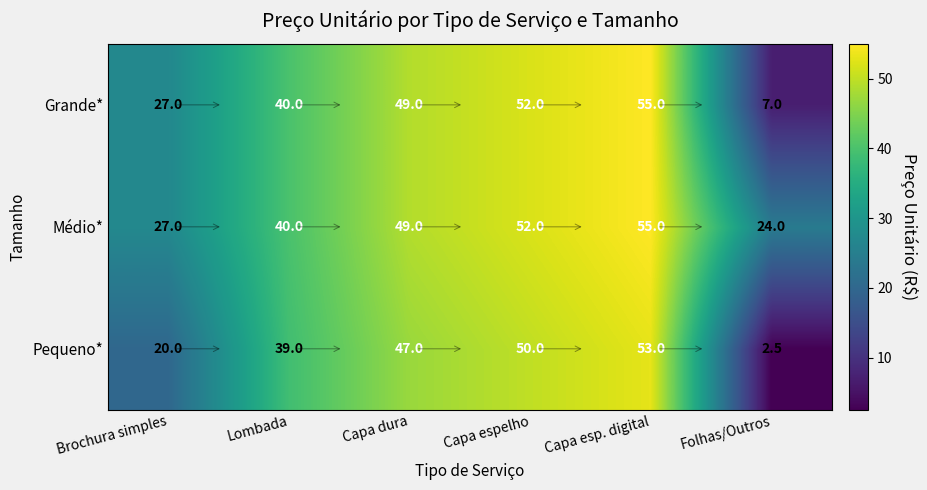

What is the sum of all Médio* values?

247.0